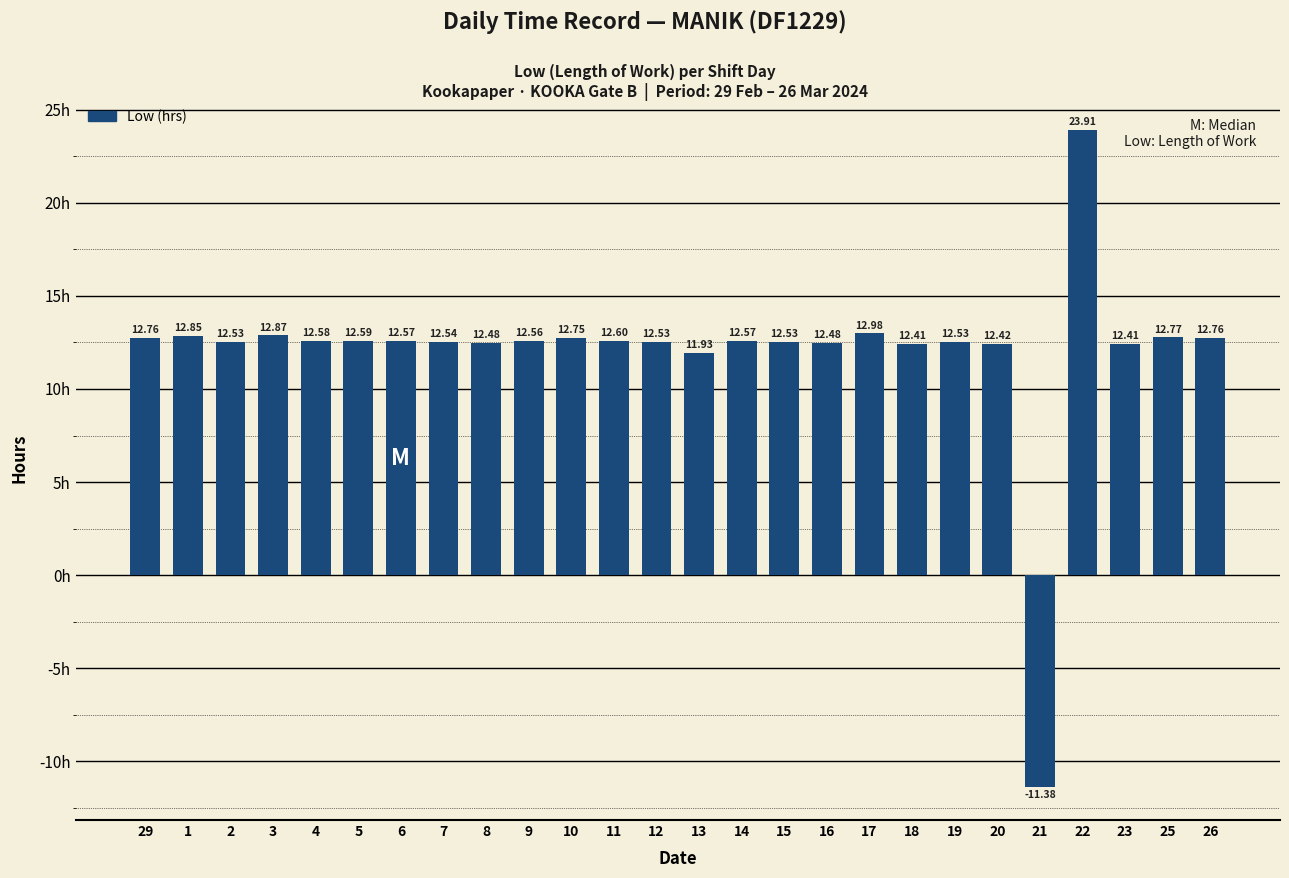

True or false: the data shows 16.9 at 12.

False